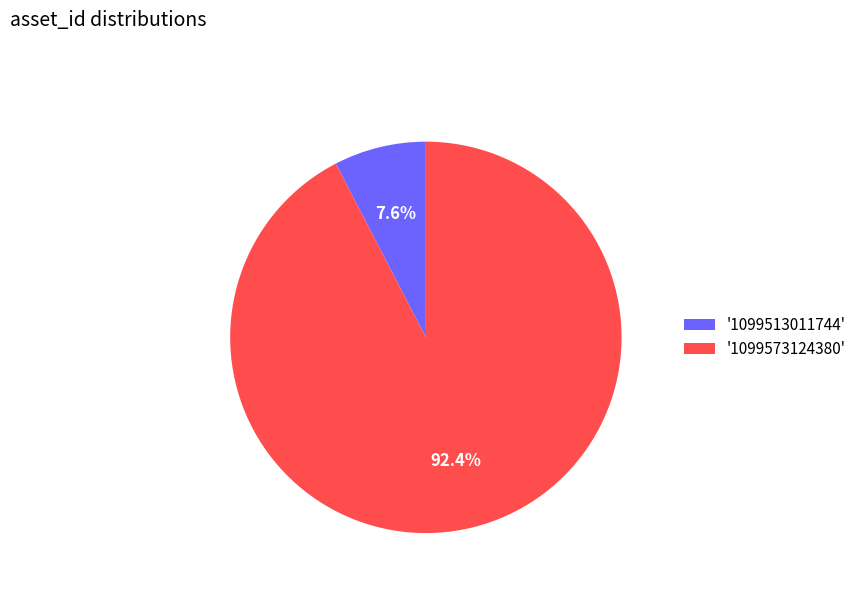

How many segments does this pie chart have?

2